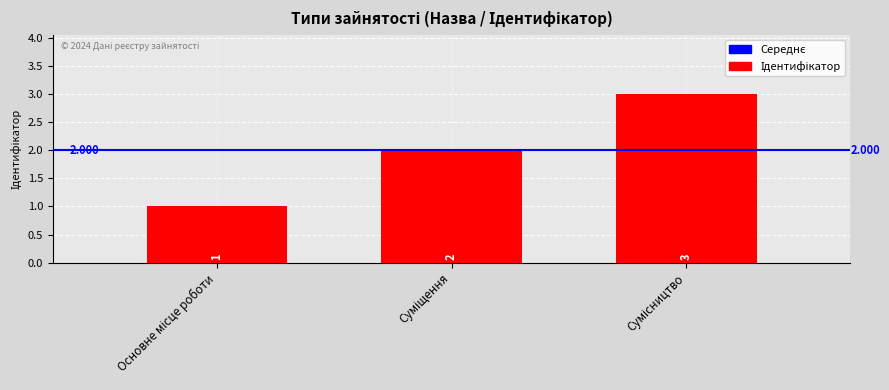

Count the number of categories in the chart.

3